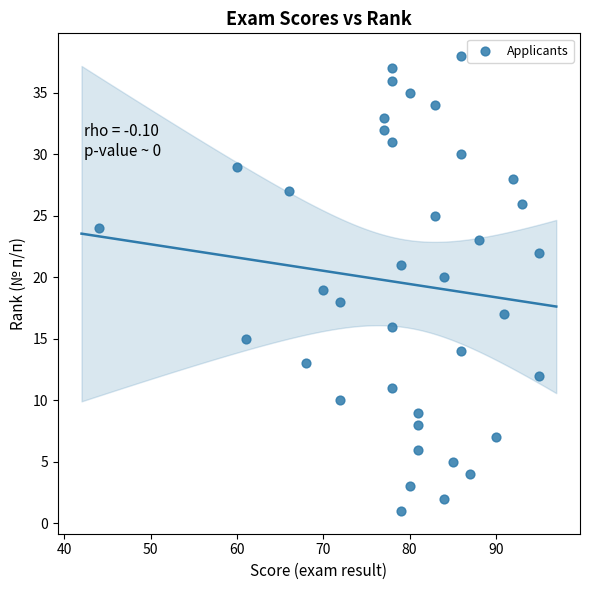

What is the range of X values (max minus min)?

51